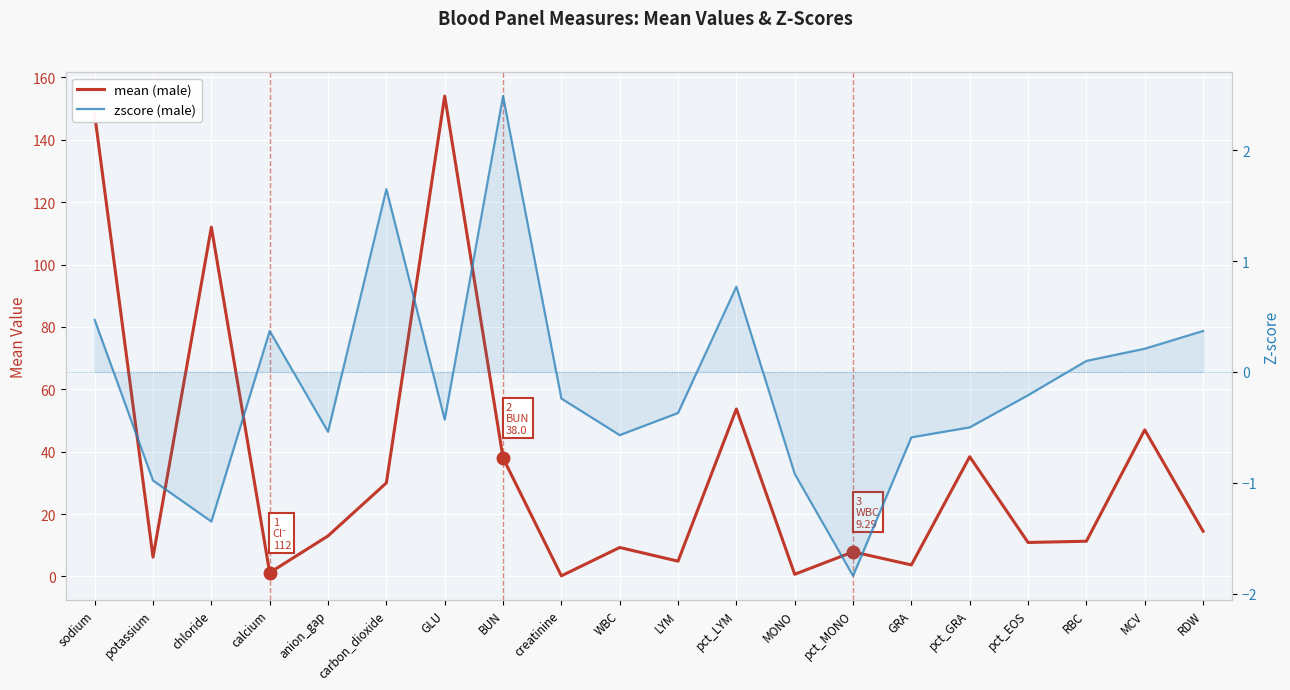

How many lines are shown in the chart?

2